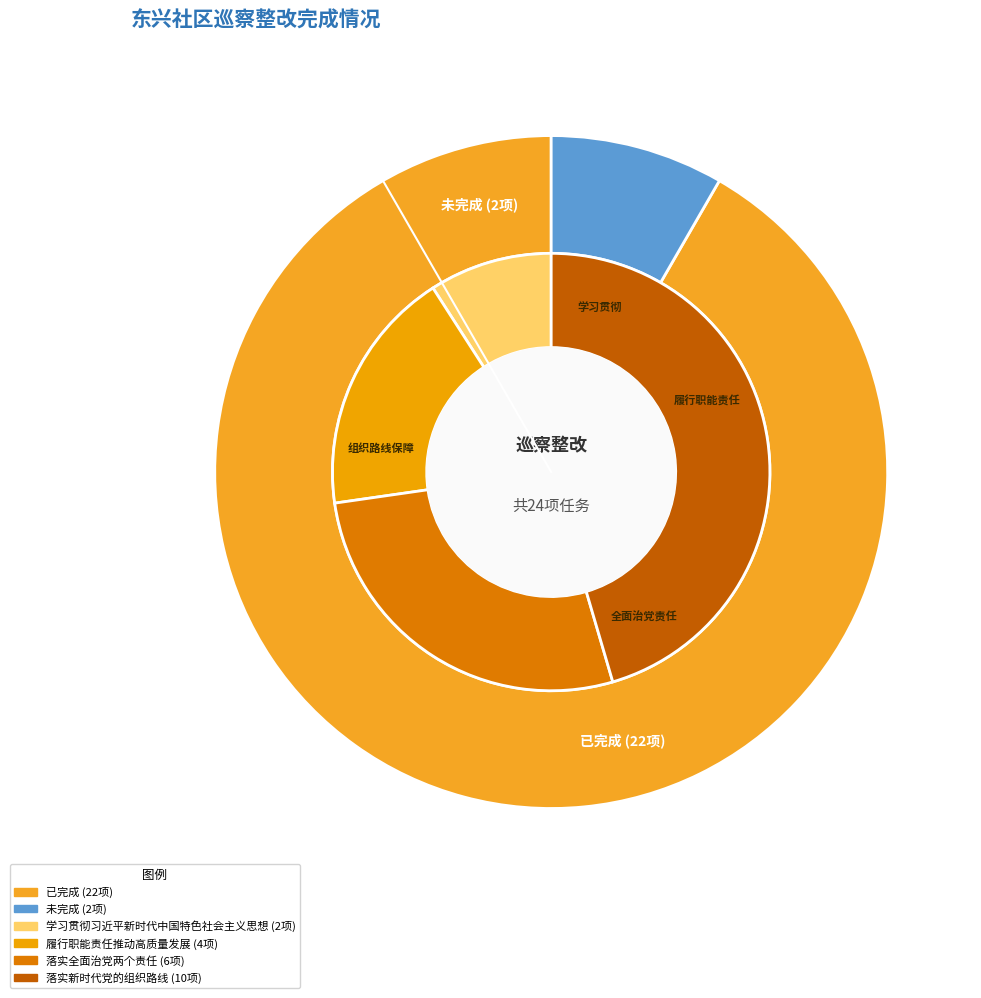

To the nearest percent, what is the difference between the 已完成 and 未完成 slice percentages?

83%